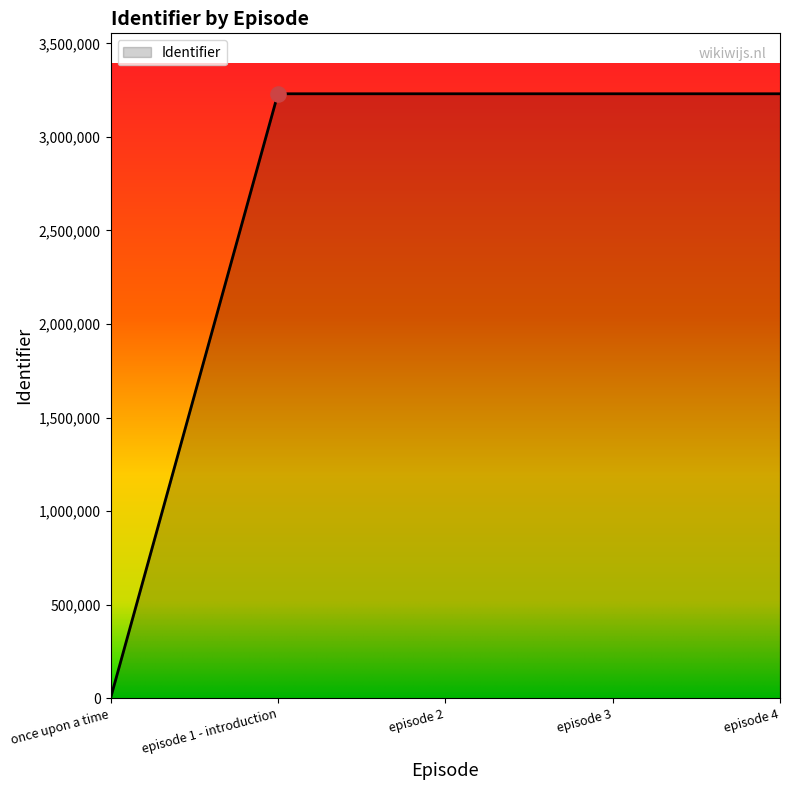

What is the ratio of the value at episode 4 to the value at episode 2?

1.0